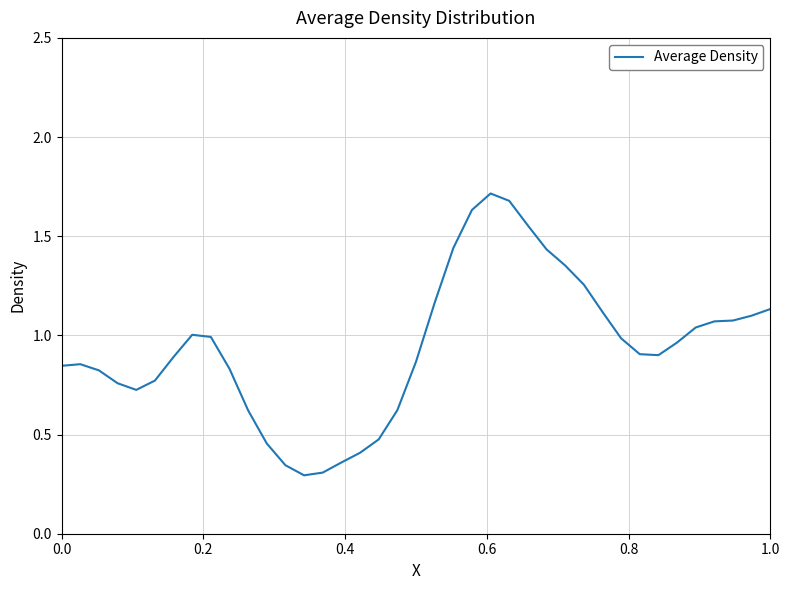

What is the greatest value displayed?

1.7